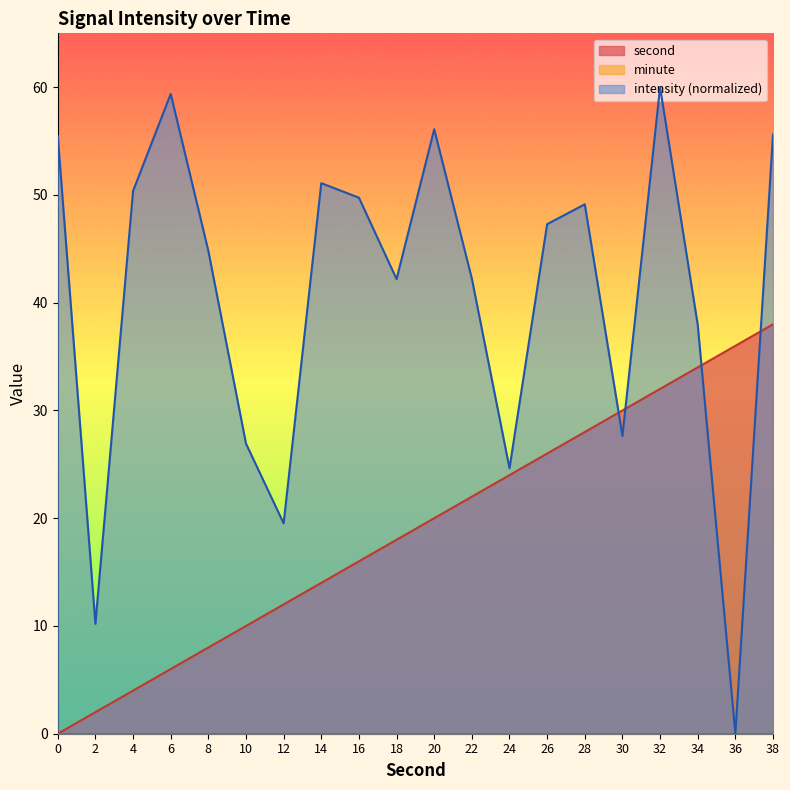

How many series are shown in this chart?

3